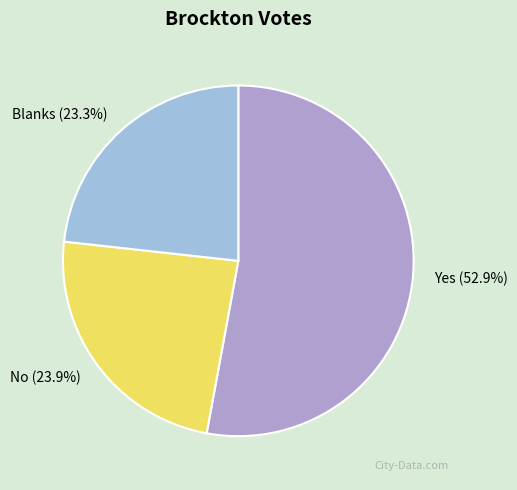

Is it true that No is 32% of the pie?

False